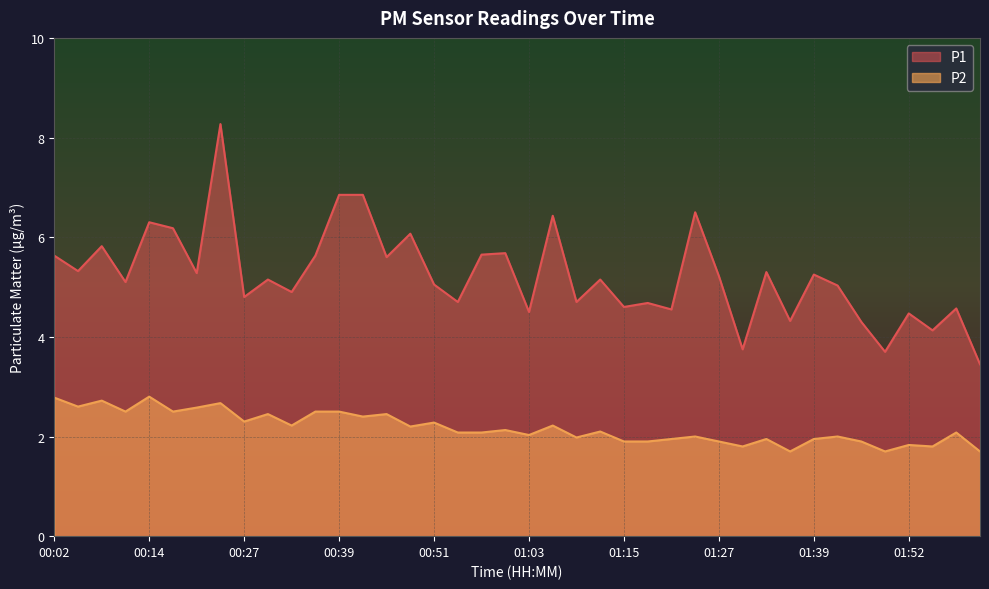

What is the maximum value for P2?

2.8